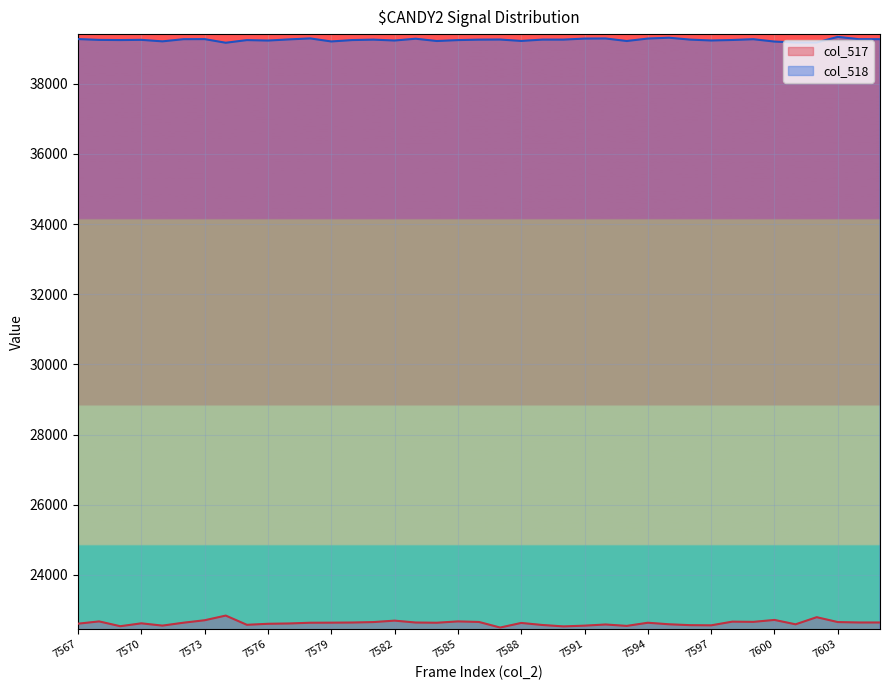

Which series has the widest spread of values?

col_517